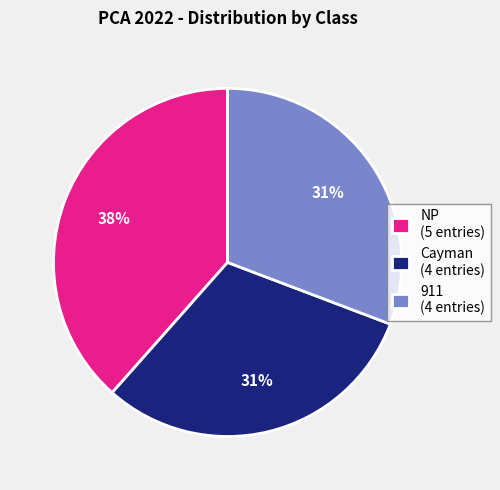

The NP (5 entries) slice represents 38% of the pie. True or false?

True